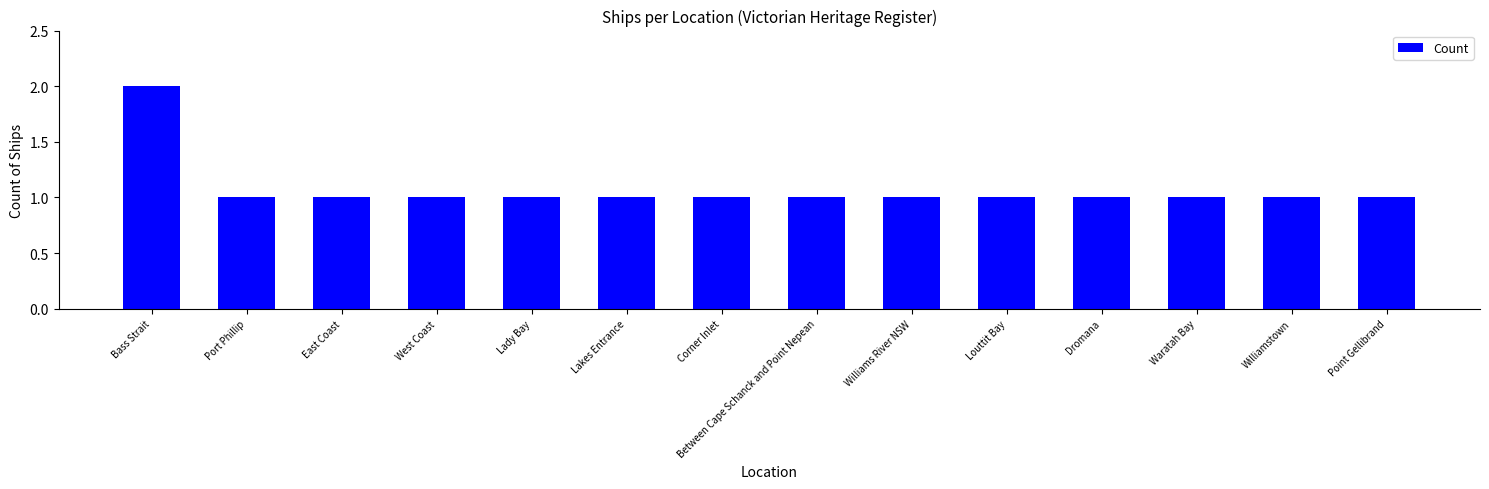

What is the ratio of the value at Corner Inlet to the value at Williamstown?

1.0